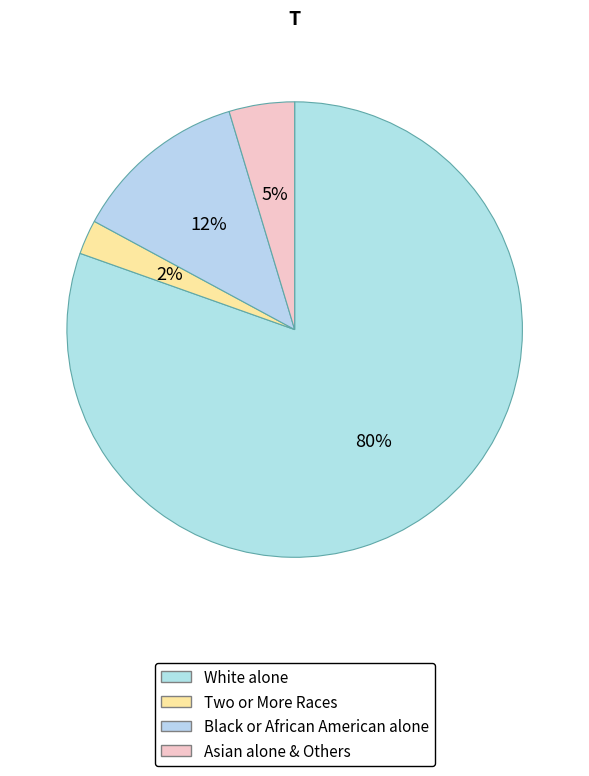

How many segments does this pie chart have?

4